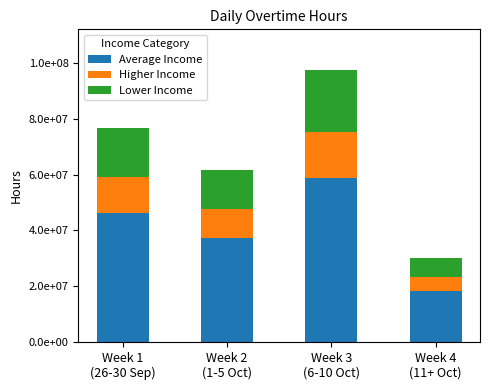

Are the bars horizontal?

No